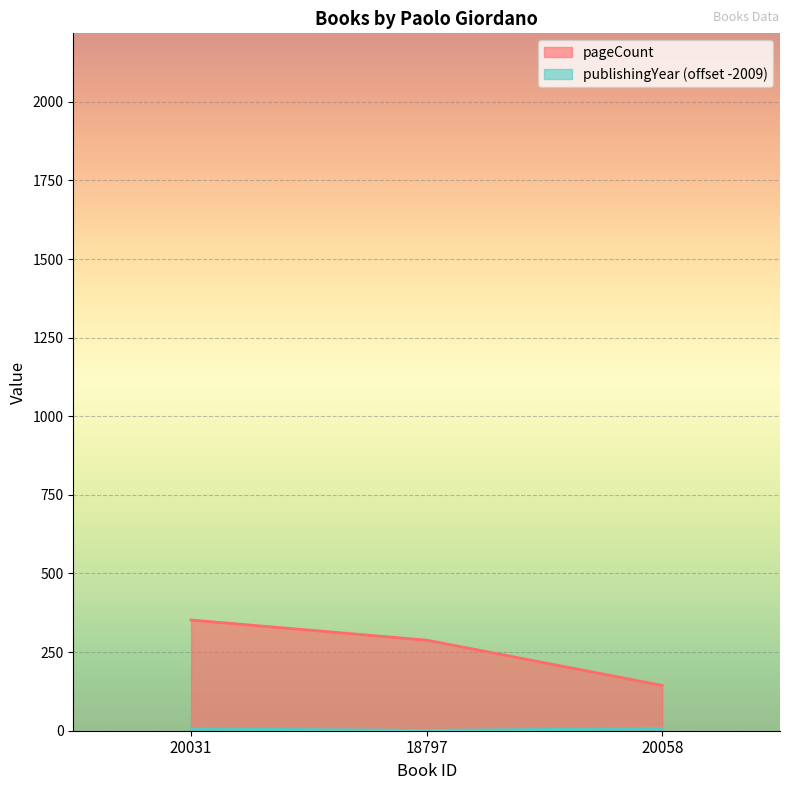

What is the sum of the pageCount values at 20031 and 18797?

640